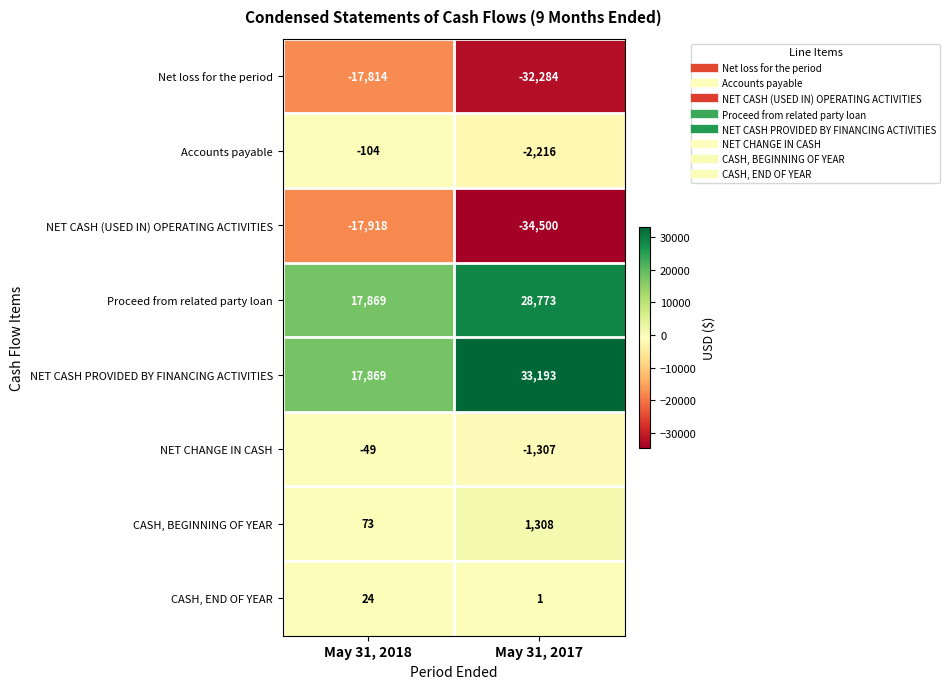

How many data points does each series have?

2